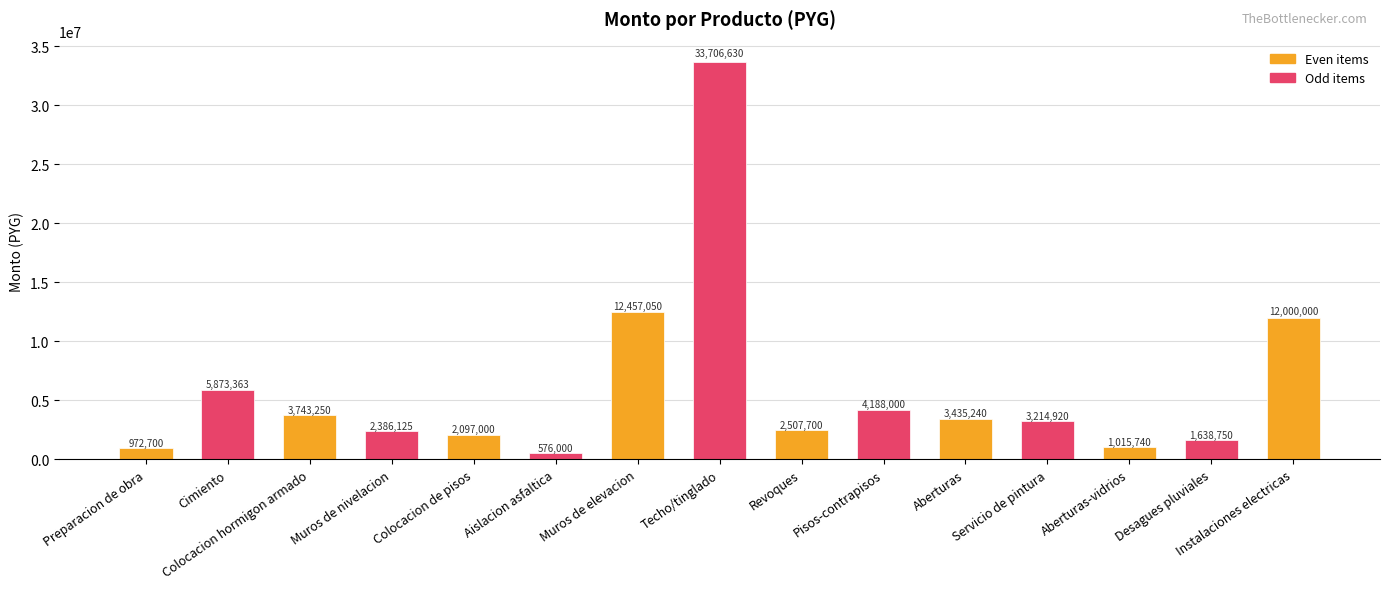

Rank the categories by value from highest to lowest.

Techo/tinglado, Muros de elevacion, Instalaciones electricas, Cimiento, Pisos-contrapisos, Colocacion hormigon armado, Aberturas, Servicio de pintura, Revoques, Muros de nivelacion, Colocacion de pisos, Desagues pluviales, Aberturas-vidrios, Preparacion de obra, Aislacion asfaltica